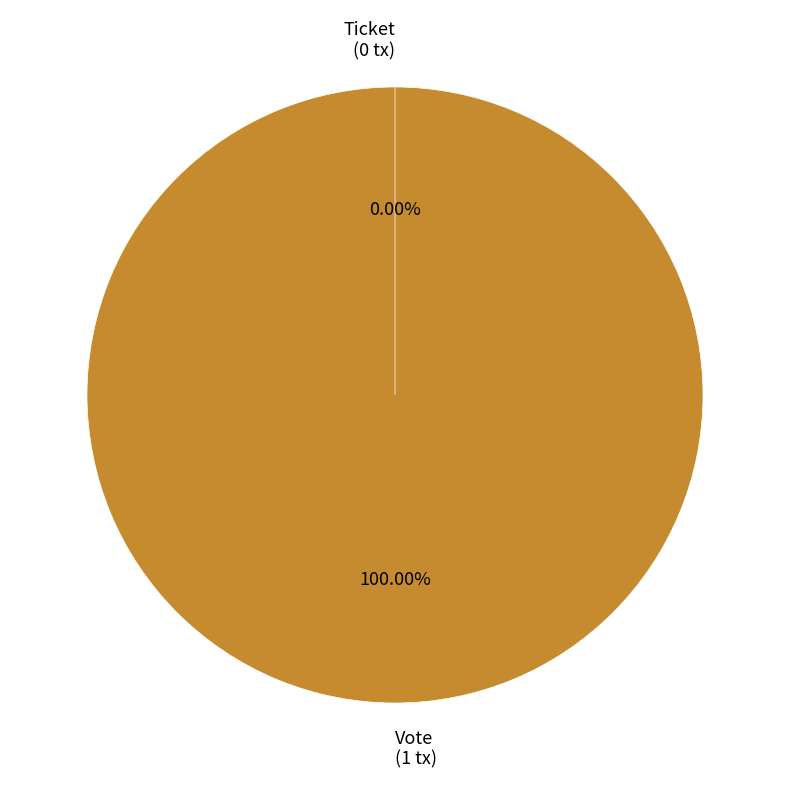

Which category accounts for the majority?

Vote